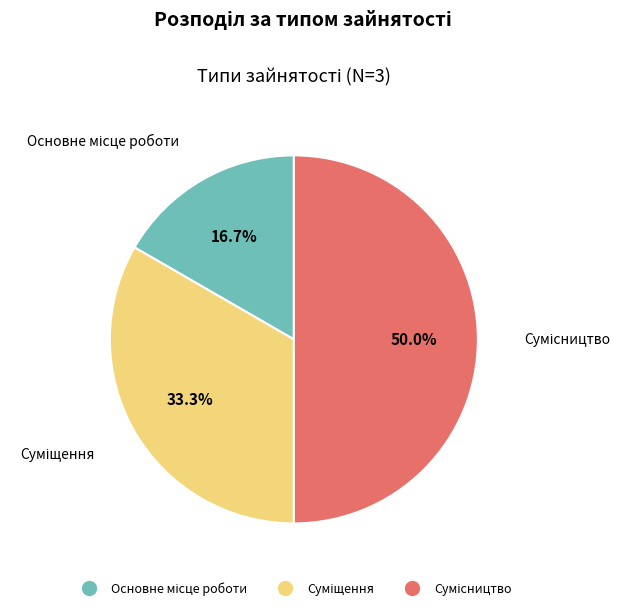

To the nearest percent, what is the difference between the Основне місце роботи and Суміщення slice percentages?

17%